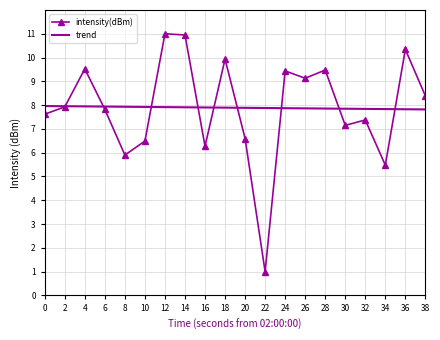

The value of trend at 34 is 7.8. True or false?

True